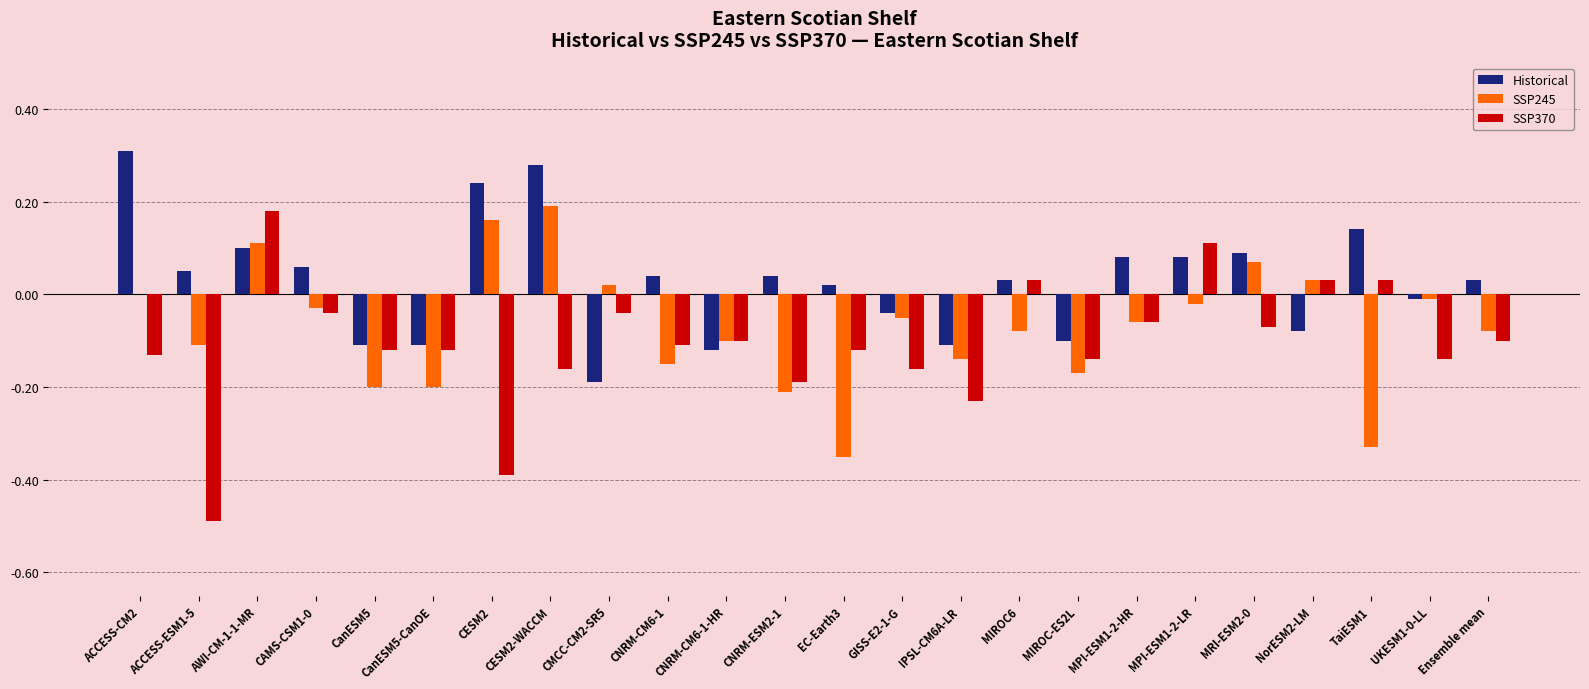

Which series changed the most between CanESM5 and NorESM2-LM?

SSP245